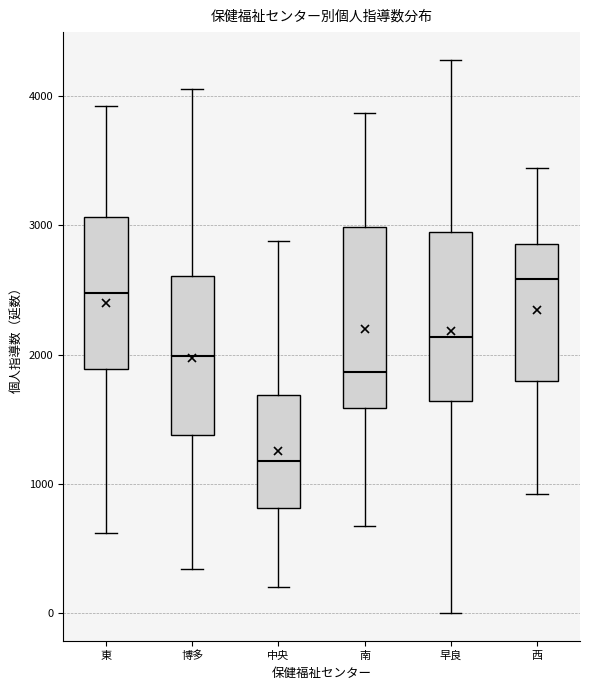

Where is the upper edge of the box for 早良 on the y-axis? The values are not printed on the chart, so give them approximately, as read against the axis.

3000